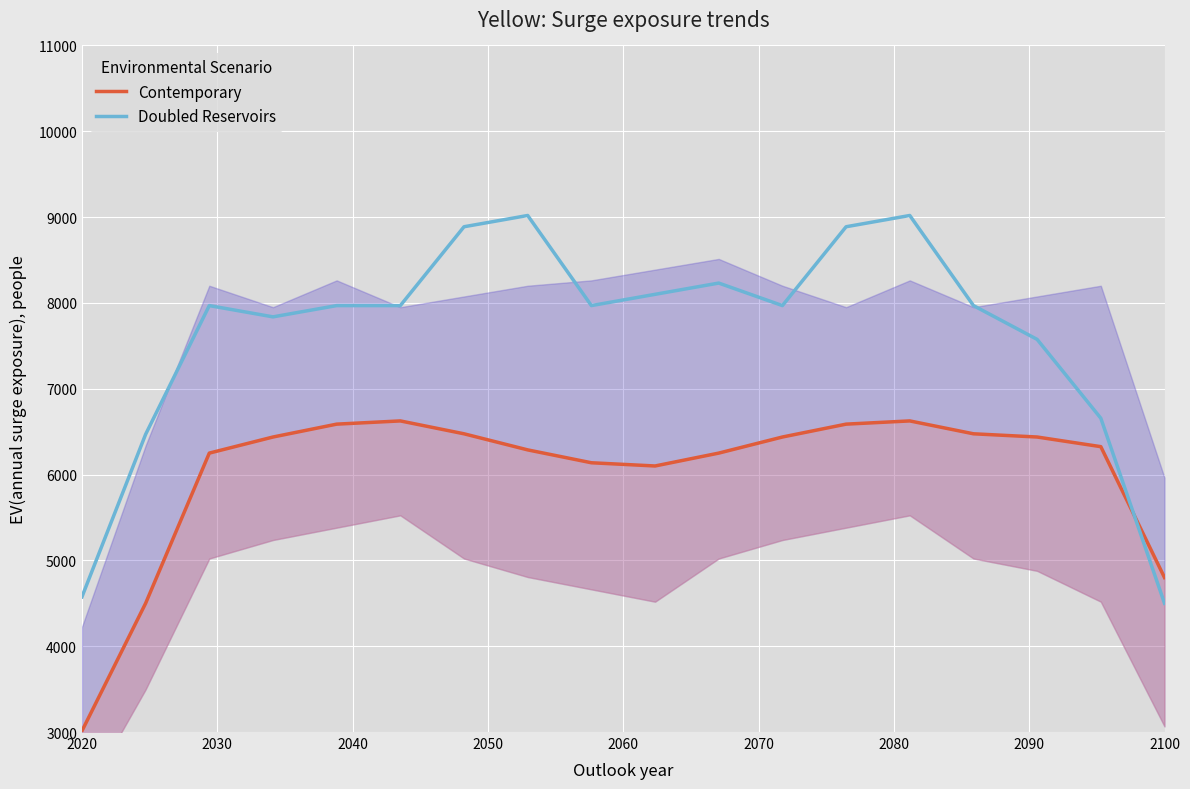

What is the lowest value of the Doubled Reservoirs series?

4500.0